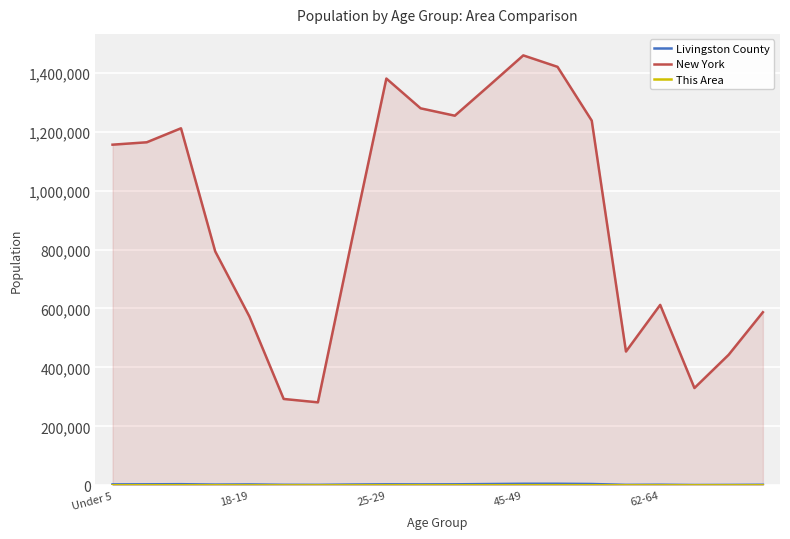

Which series has the widest spread of values?

New York